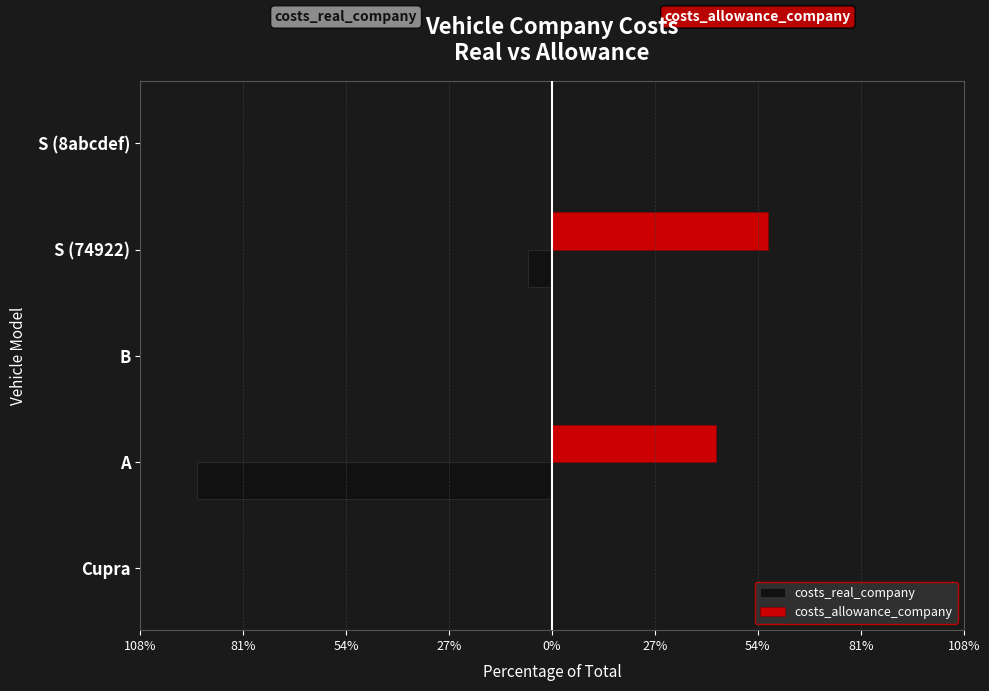

What are all the series names shown in the legend?

costs_real_company, costs_allowance_company